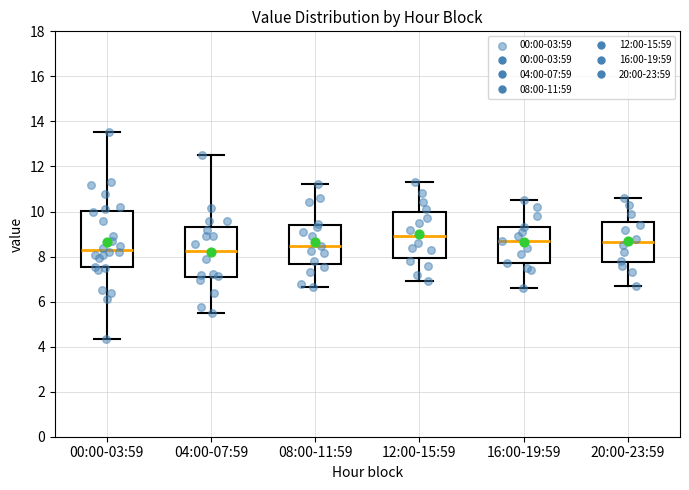

Where does the upper whisker of the box for 04:00-07:59 end on the y-axis? The values are not printed on the chart, so give them approximately, as read against the axis.

12.6